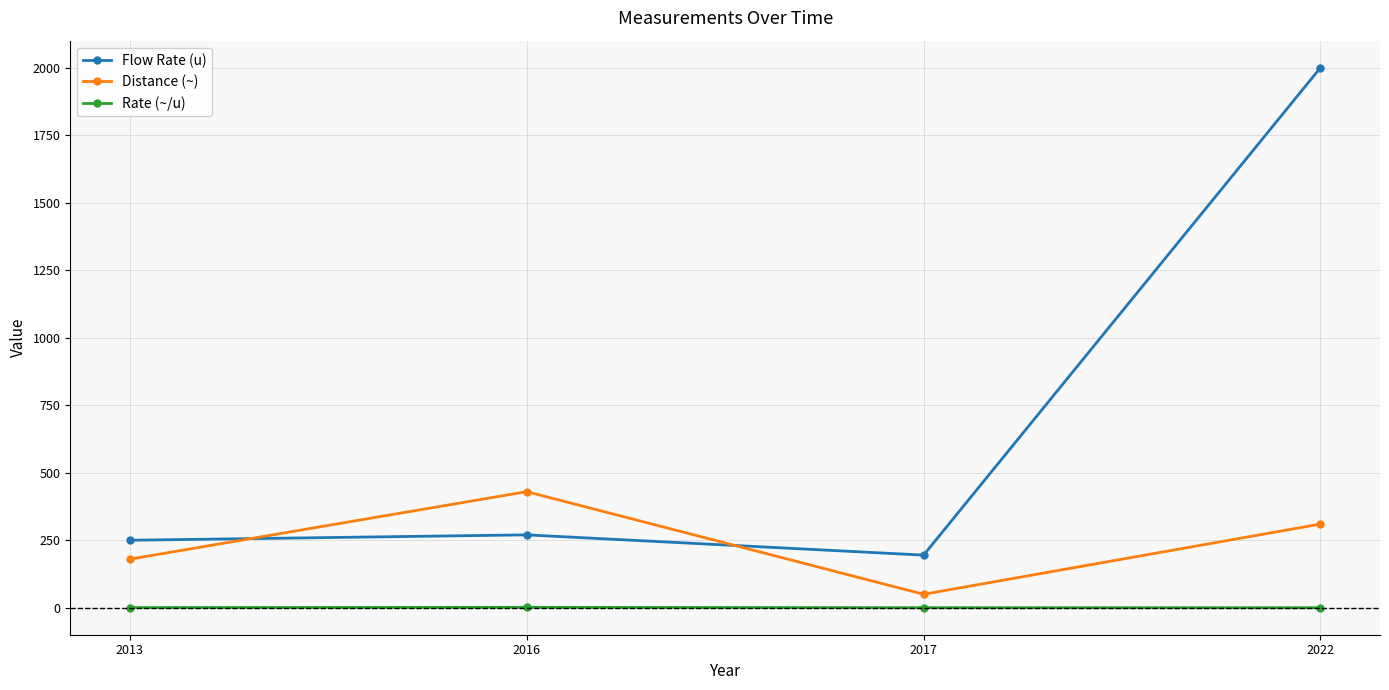

True or false: Rate (~/u) and Distance (~) intersect in this chart.

False